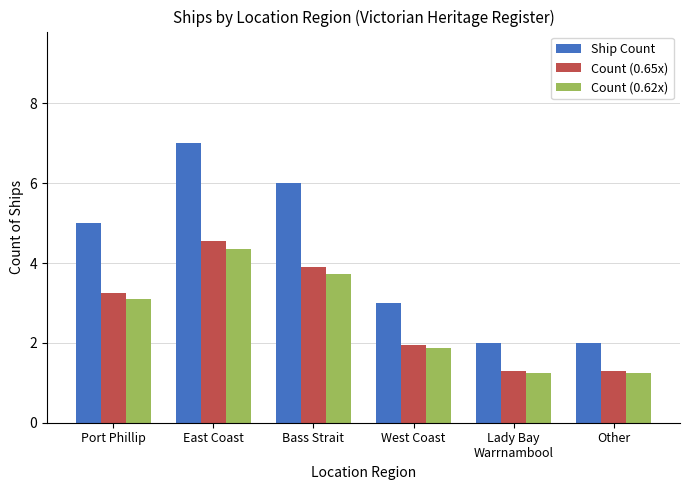

How many groups of bars are there?

6